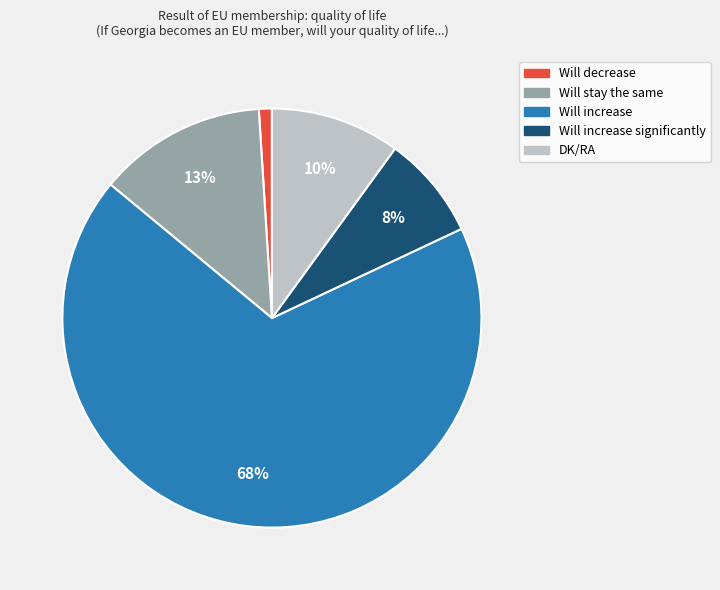

Count the number of slices in the pie.

5